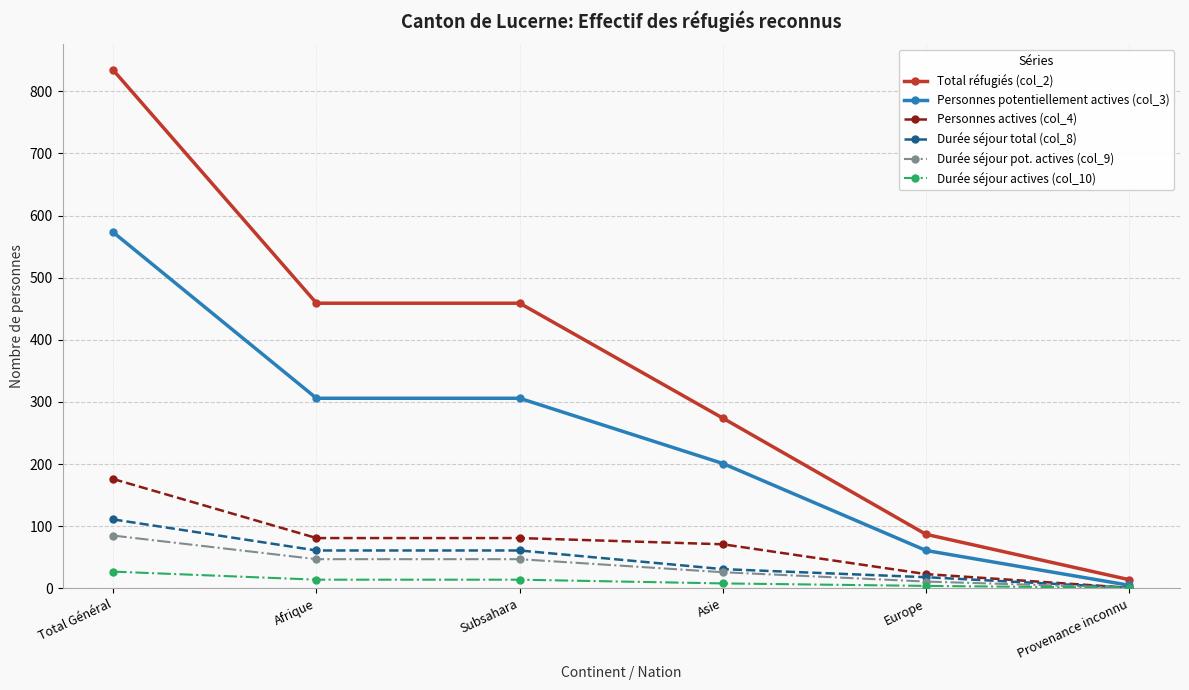

True or false: Total réfugiés (col_2) and Durée séjour actives (col_10) intersect in this chart.

False